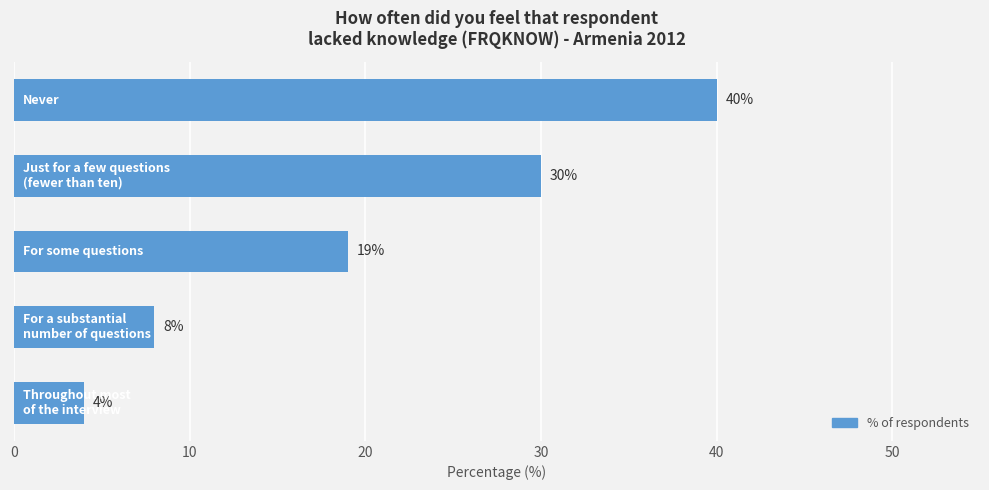

Reading top to bottom, what are all the values shown in this chart?

40	30	19	8	4